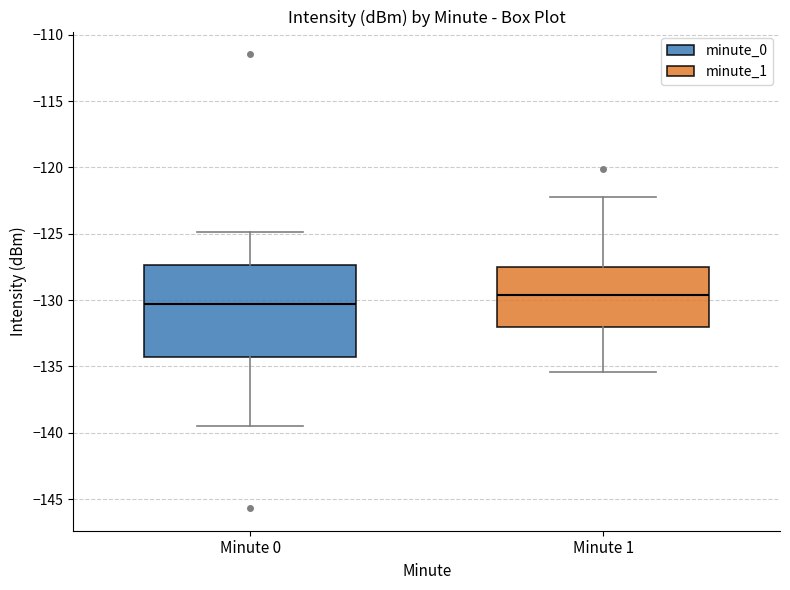

Which box is the tallest, from its lower edge to its upper edge?

Minute 0